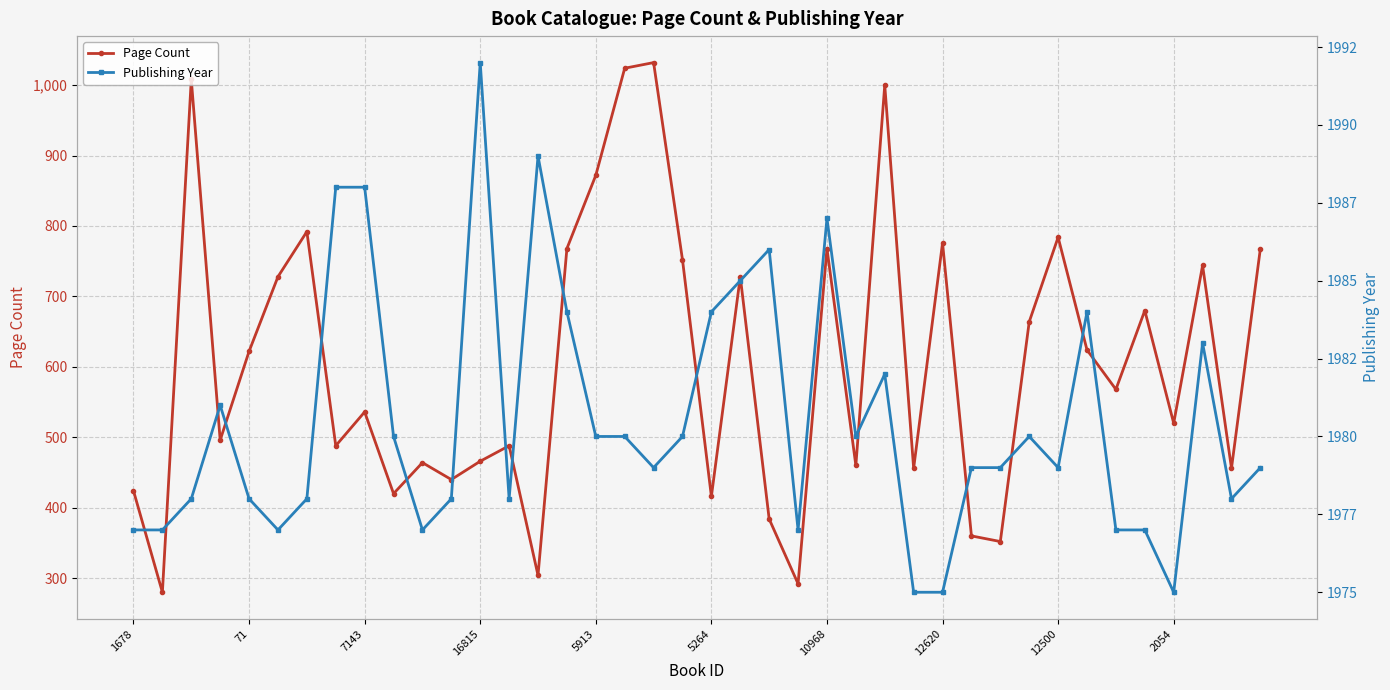

How many lines are shown in the chart?

2